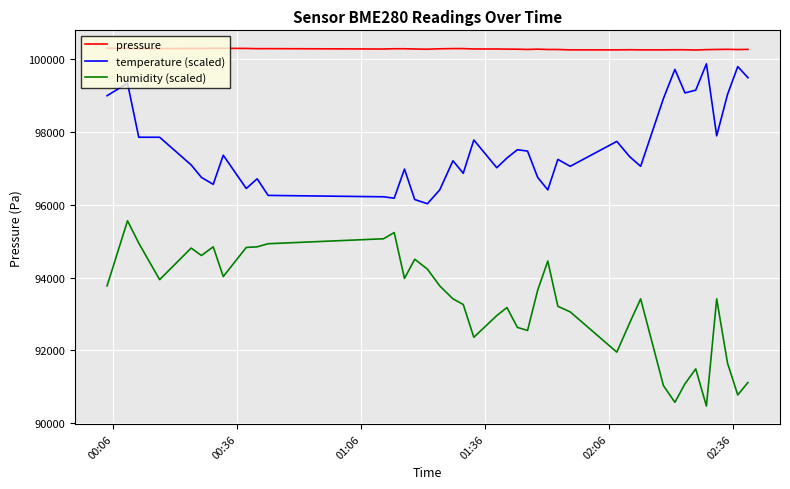

True or false: humidity (scaled) and temperature (scaled) intersect in this chart.

False